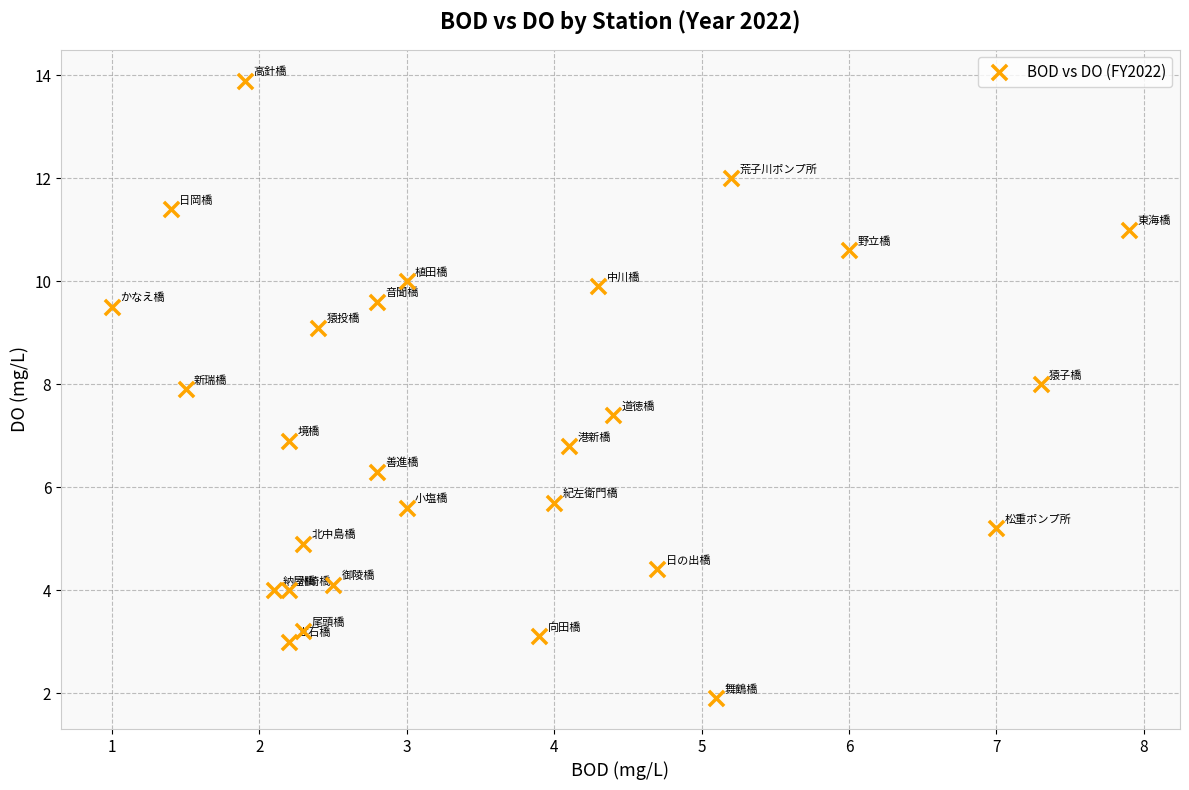

What is the range of Y values (max minus min)?

12.0